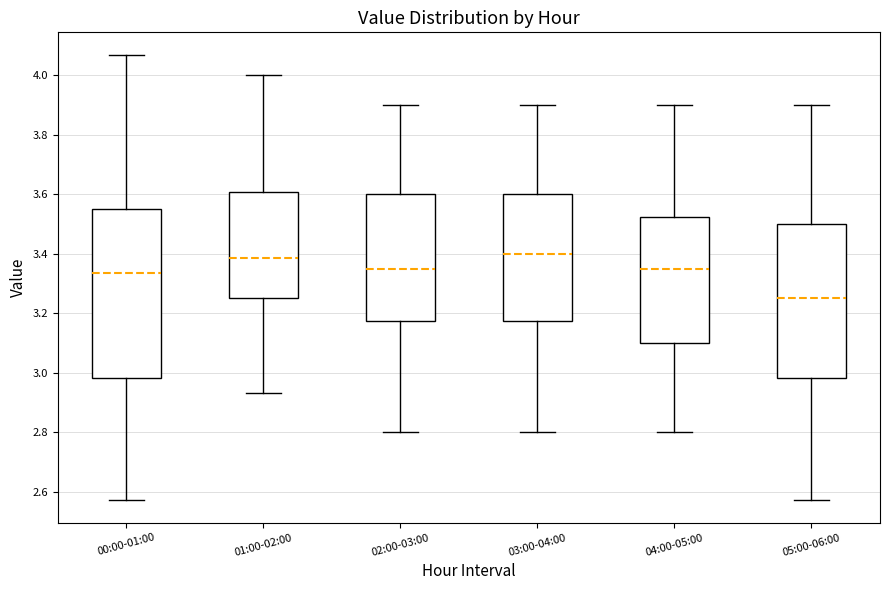

Where does the upper whisker of the box for 00:00-01:00 end on the y-axis? The values are not printed on the chart, so give them approximately, as read against the axis.

4.08